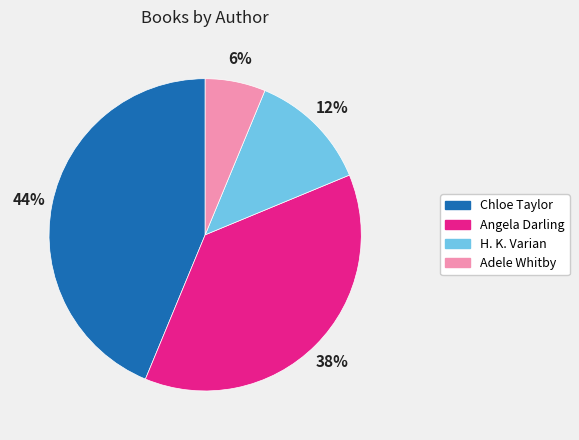

To the nearest percent, what percentage of the pie is Adele Whitby?

6%